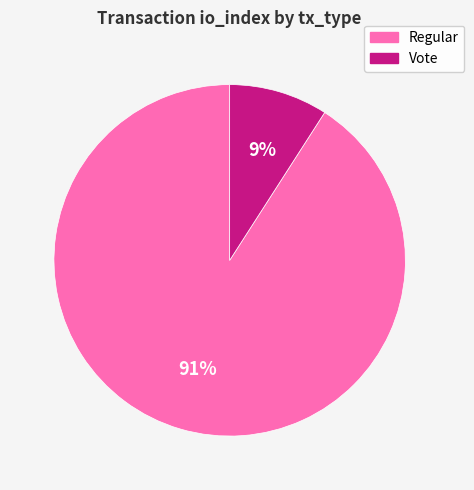

To the nearest percent, what is the difference between the largest and smallest slice percentages?

82%